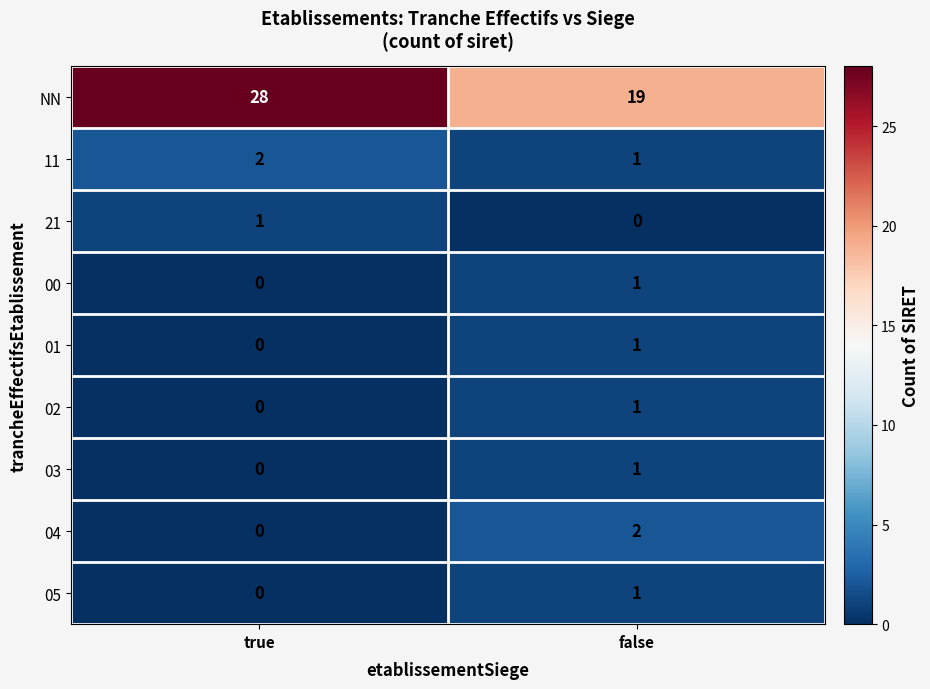

Between true and false, which series saw the biggest shift?

NN